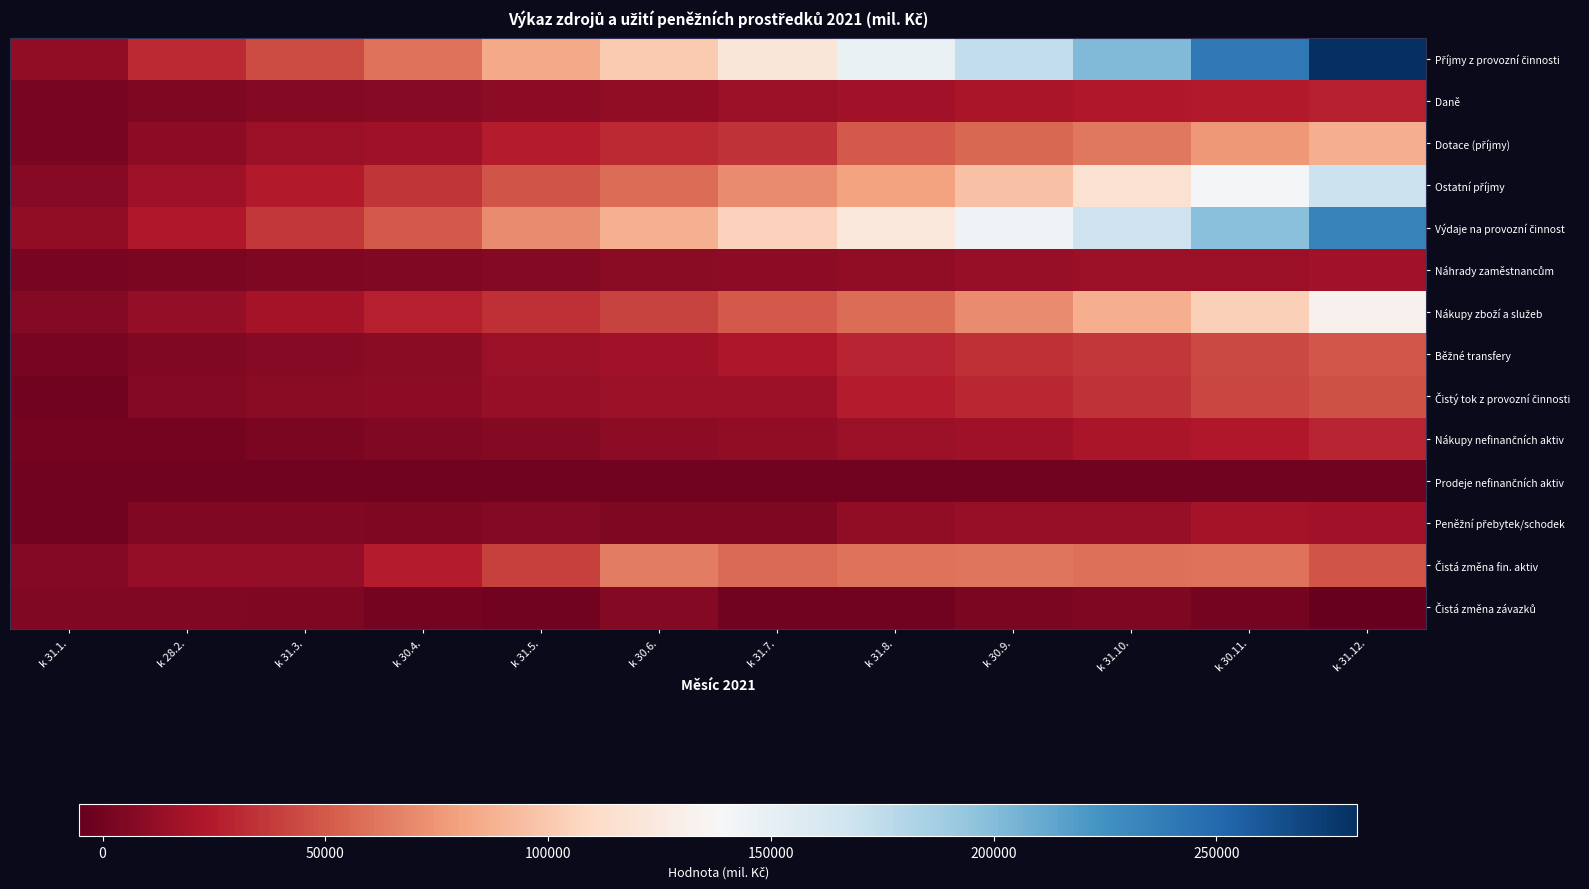

What is the smallest value displayed?

-5221.7